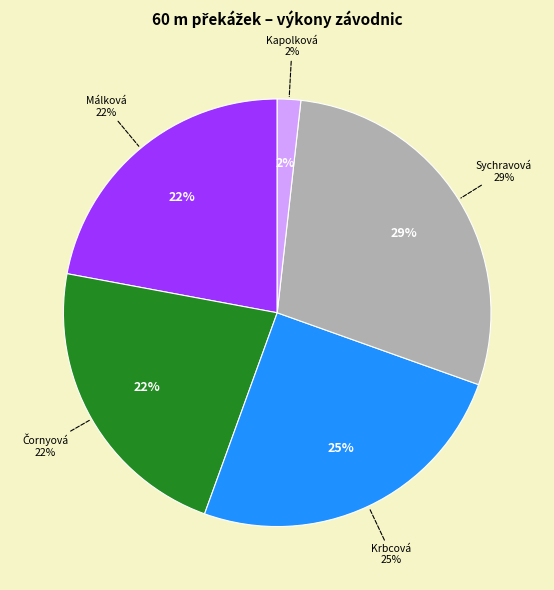

To the nearest percent, what is the combined percentage of Sychravová Veronika and Málková Veronika?

51%